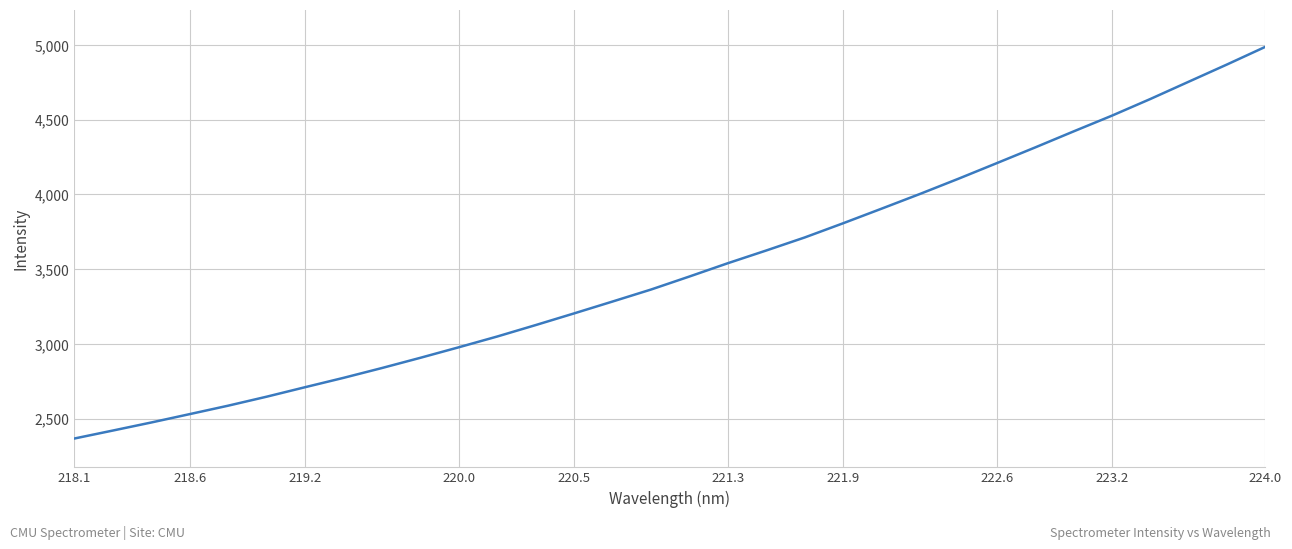

What is the maximum value shown in the chart?

4986.9